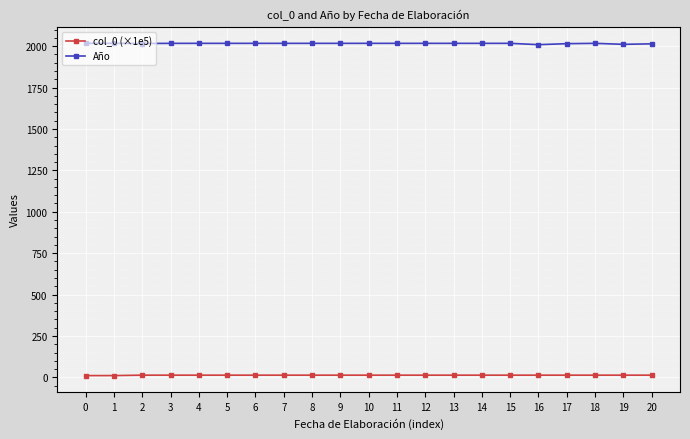

Does the chart have visible grid lines?

Yes